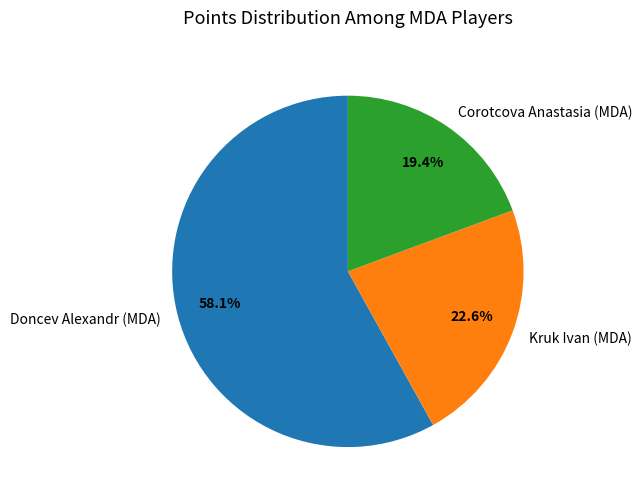

True or false: Doncev Alexandr (MDA) accounts for 58% of the total.

True